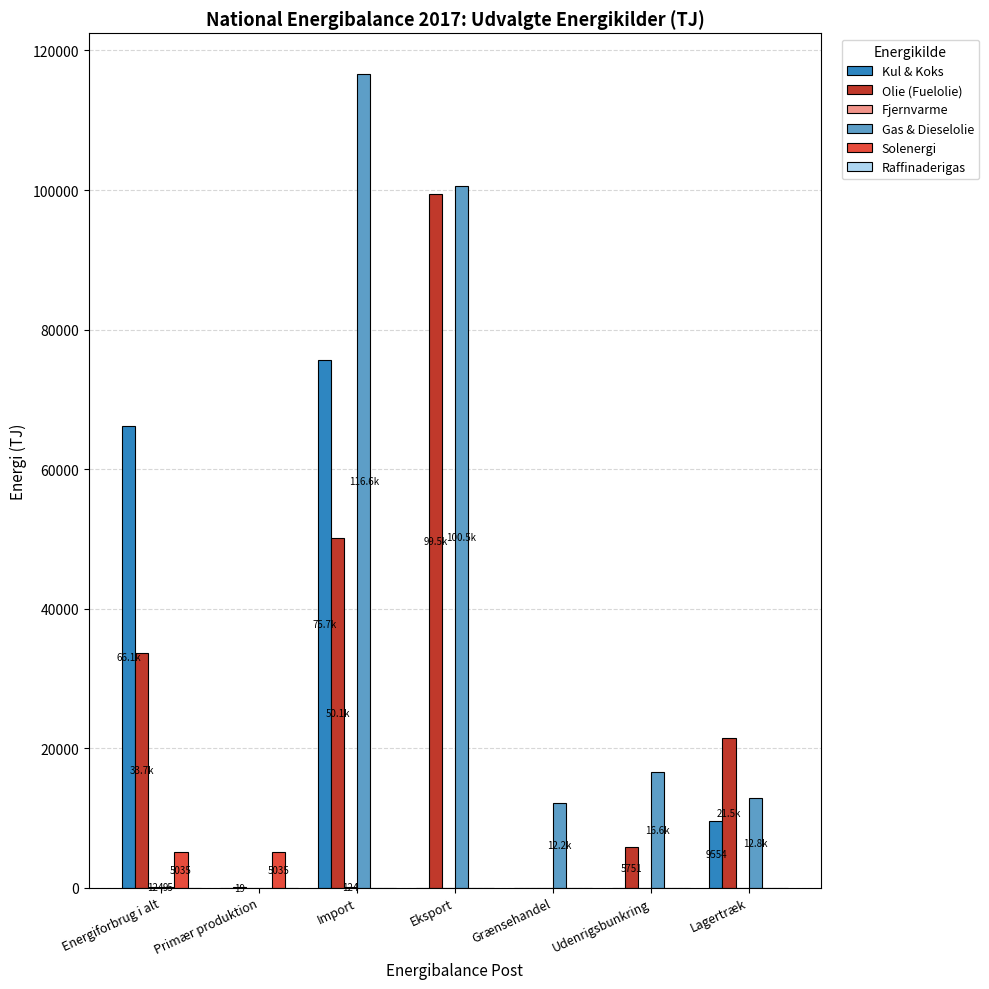

Does the chart contain stacked bars?

No